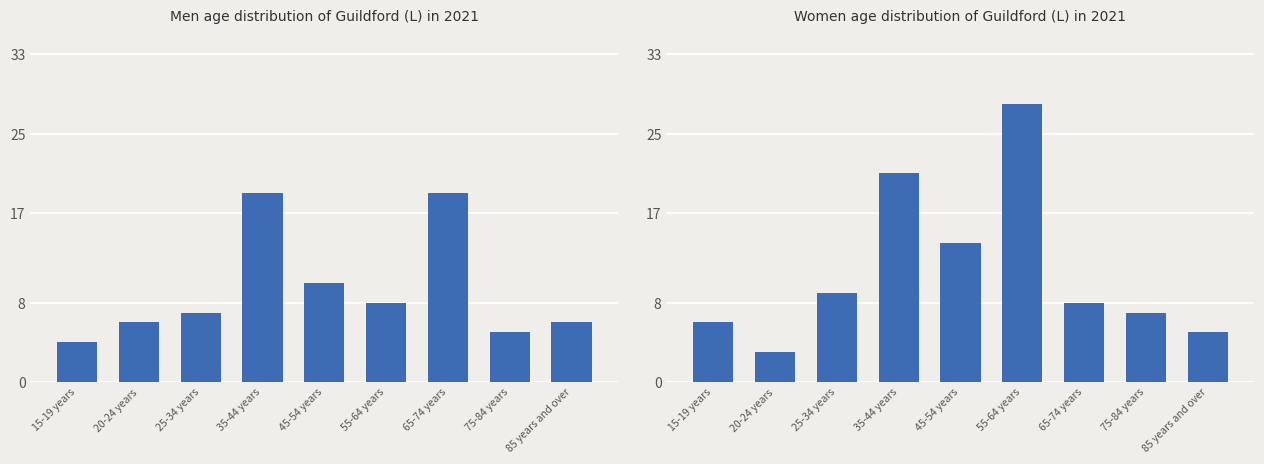

At how many categories does at least one series exceed 7?

5